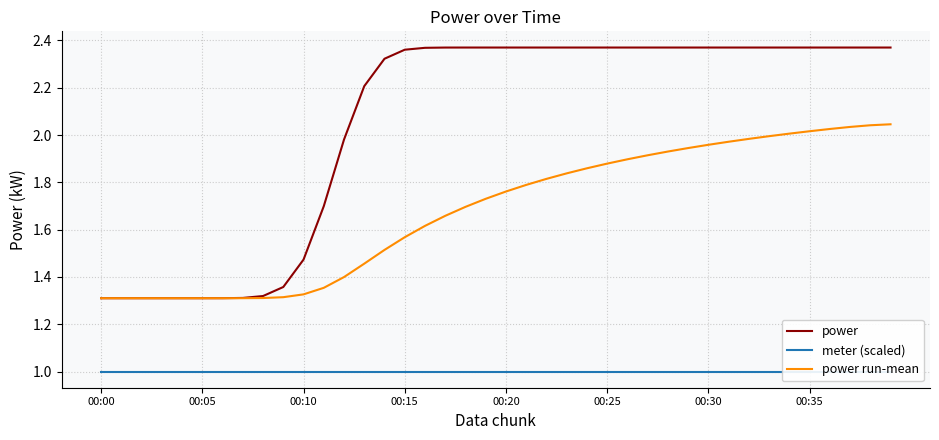

Count the number of data series in this chart.

3